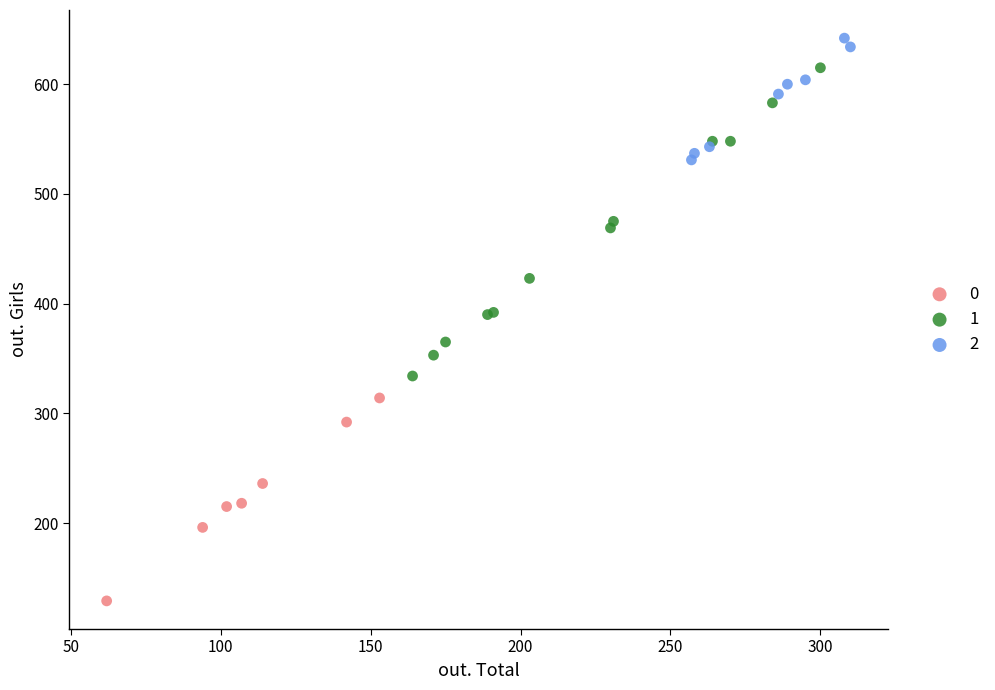

What are all the series names shown in the legend?

0, 1, 2